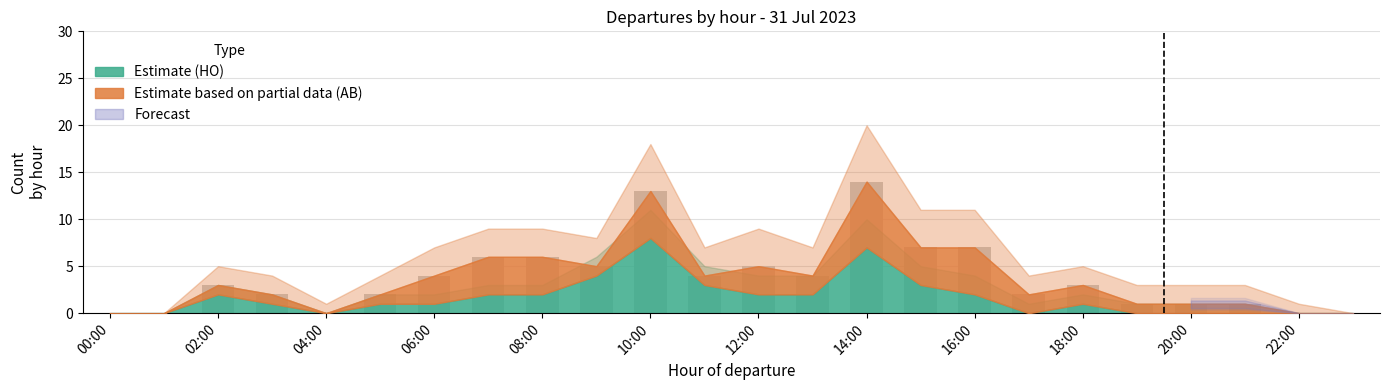

What is the sum of all values?

90